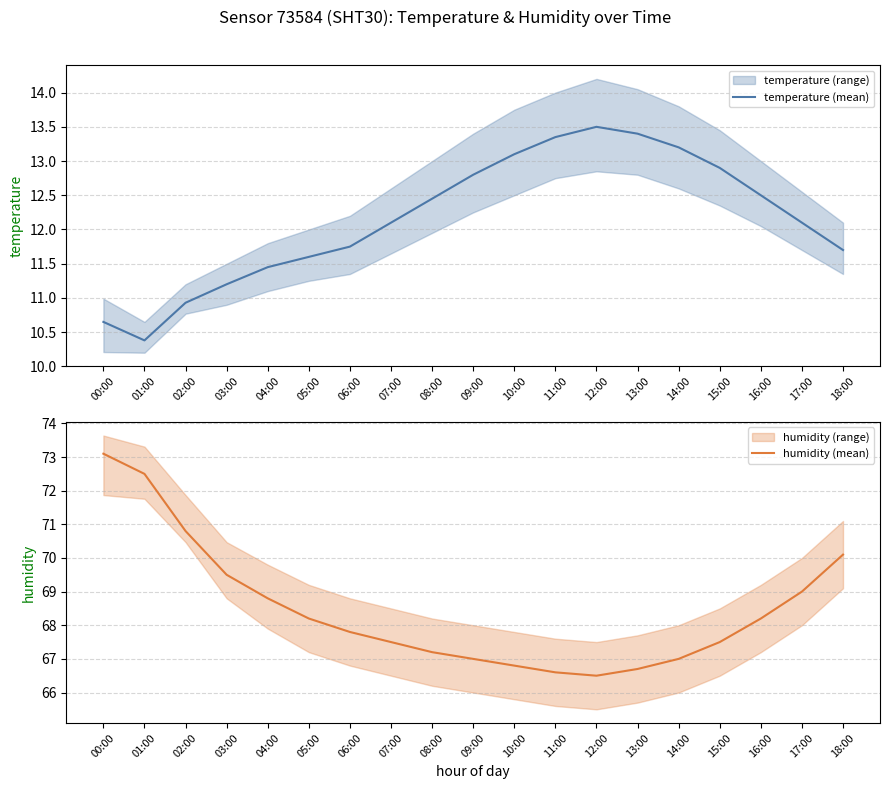

List the series in order of their peak value, highest first.

humidity (mean), temperature (mean)